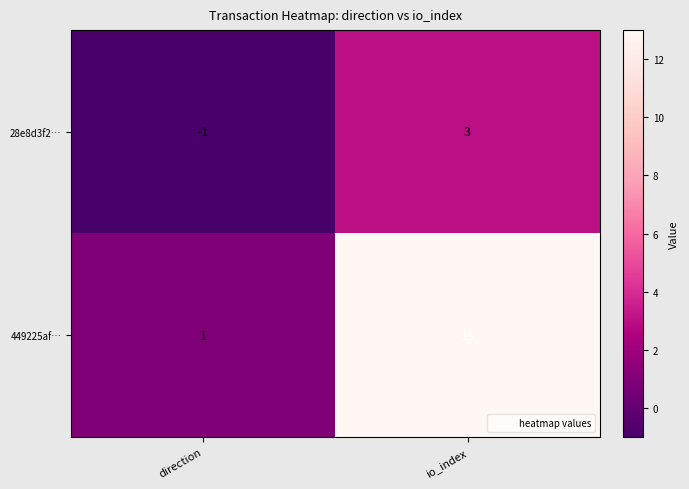

At how many categories does at least one series exceed 8?

1